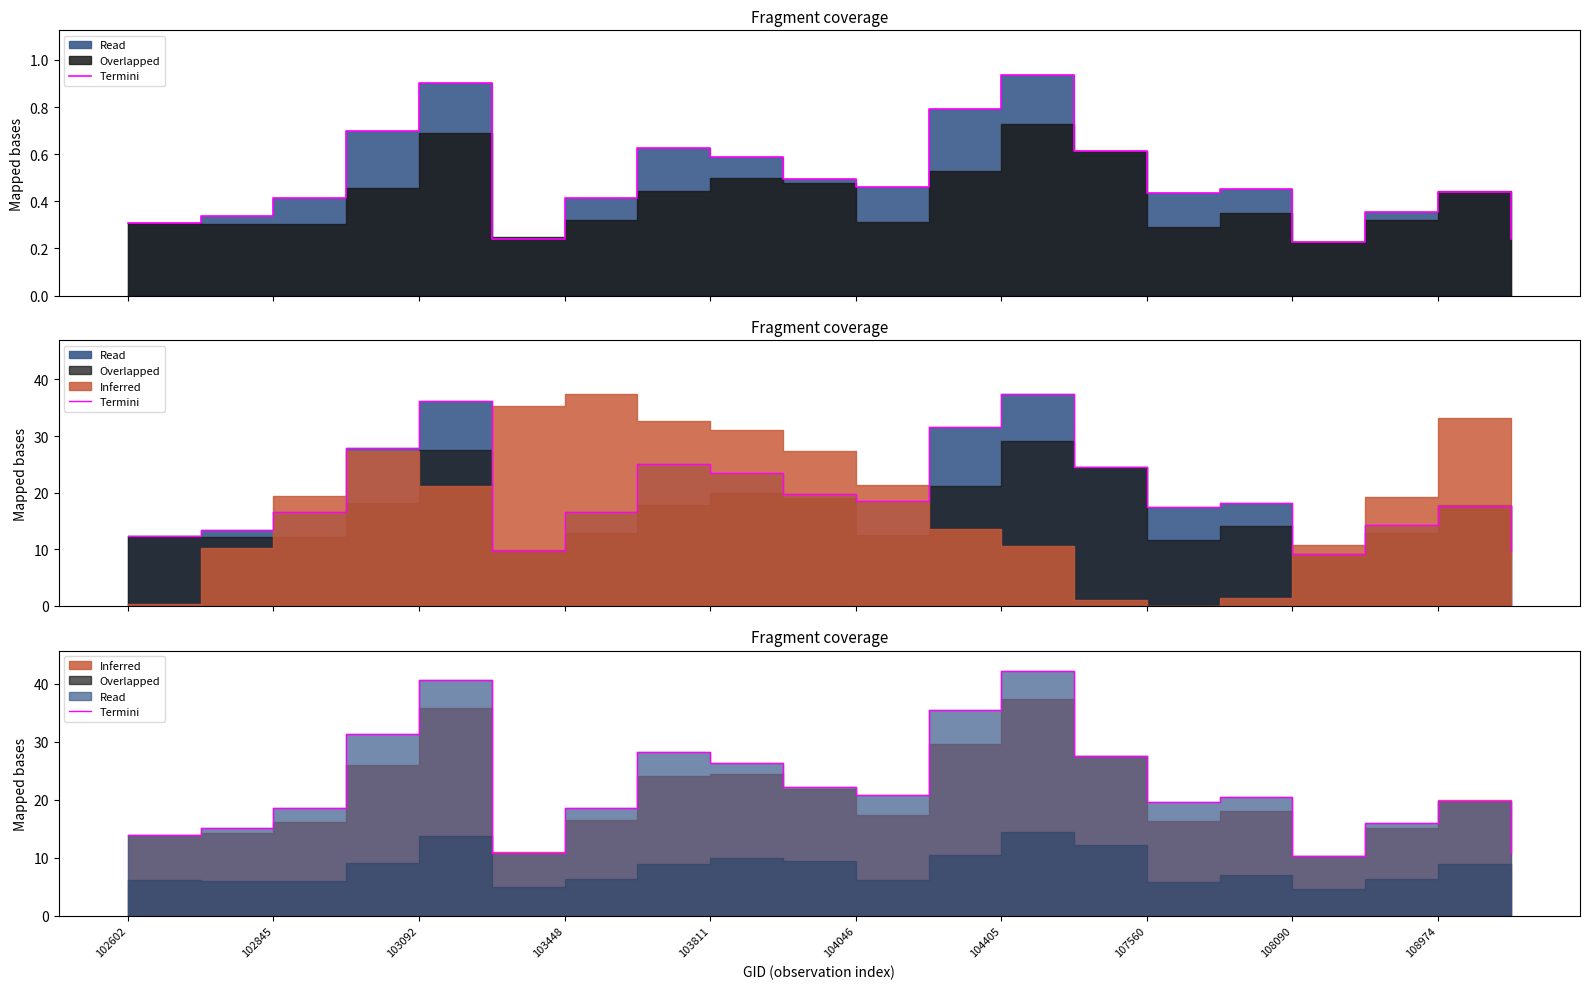

Reading left to right, list all the values displayed in this chart.

13.9	15.1	18.6	31.4	40.7	10.8	18.6	28.2	26.4	22.3	20.8	35.6	42.2	27.7	19.6	20.4	10.3	16.0	19.9	10.8